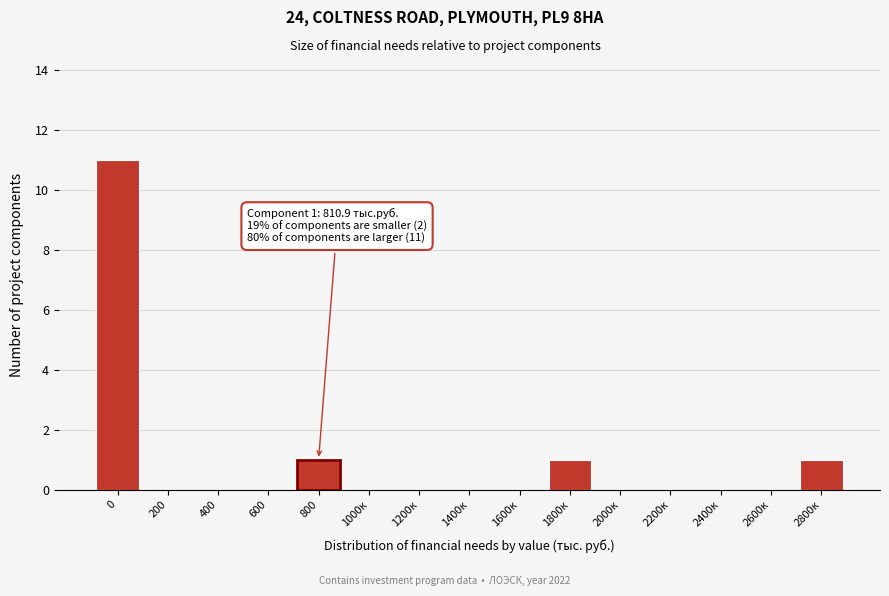

Reading right to left, what are all the values shown in this chart?

2800к=1	2600к=0	2400к=0	2200к=0	2000к=0	1800к=1	1600к=0	1400к=0	1200к=0	1000к=0	800=1	600=0	400=0	200=0	0=11